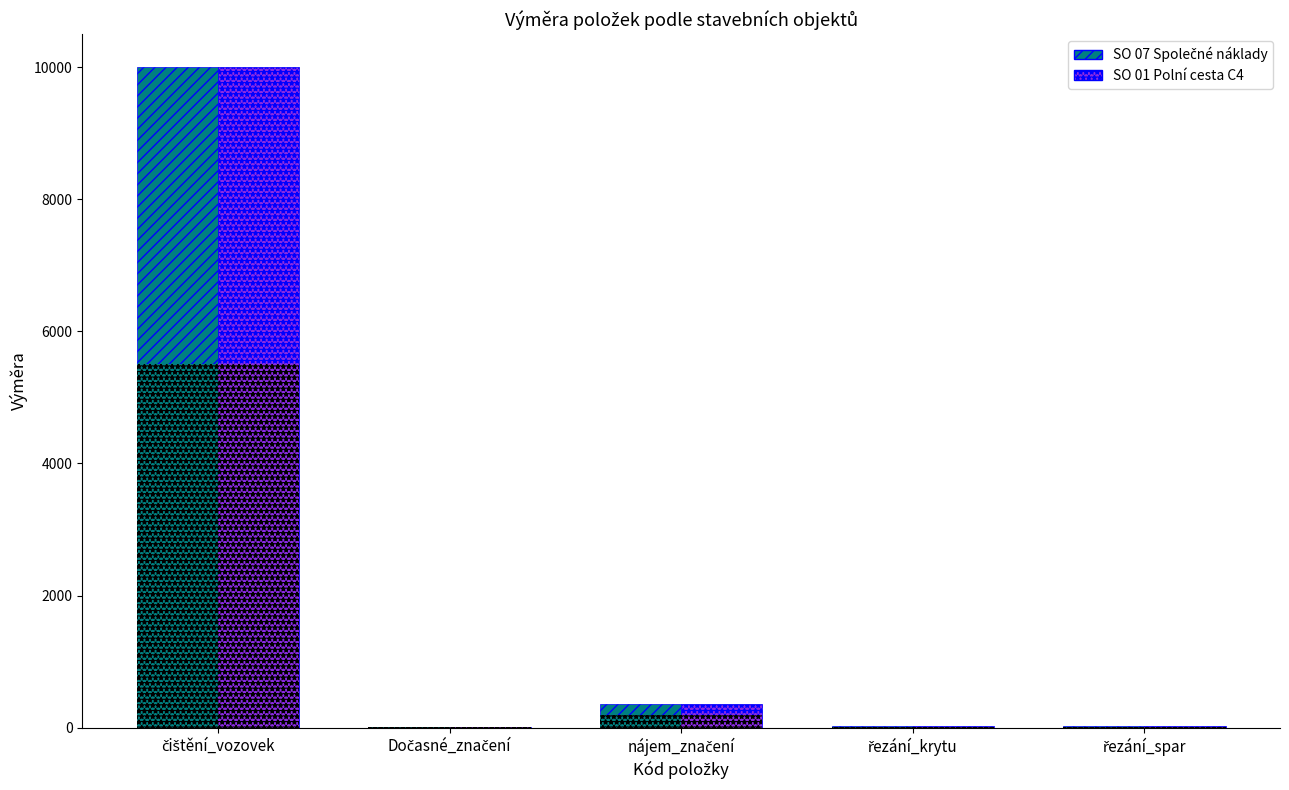

Reading left to right, list all the values displayed in this chart.

SO 07 Společné náklady: 10000	4	360	21	21
SO 01 Polní cesta C4: 10000	4	360	21	25